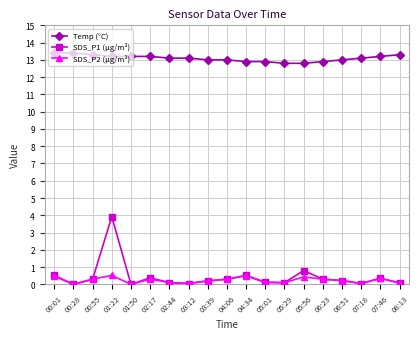

At how many categories does at least one series exceed 5?

19